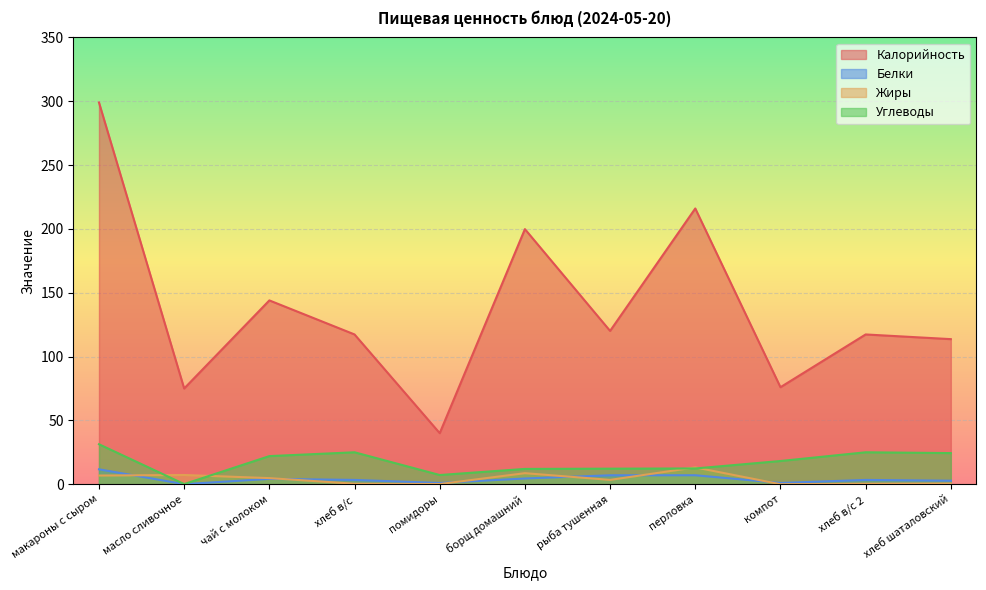

How many lines are shown in the chart?

4